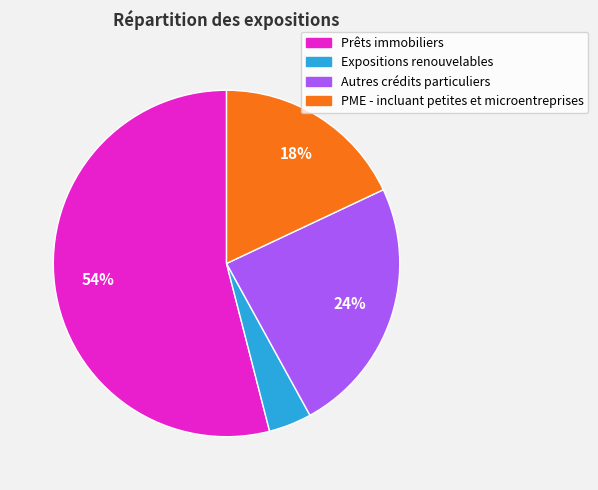

Do Prêts immobiliers and PME - incluant petites et microentreprises together represent more than half of the pie?

Yes